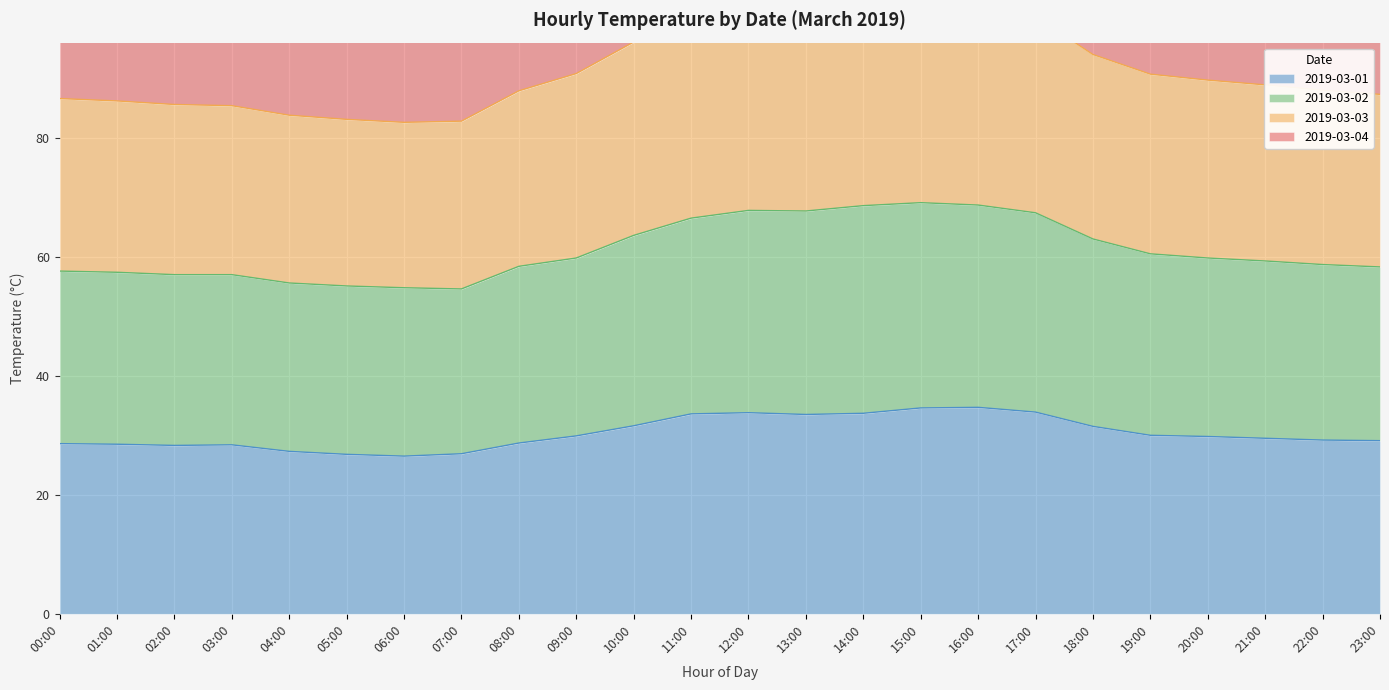

At which category is the sum across all series the highest?

15:00